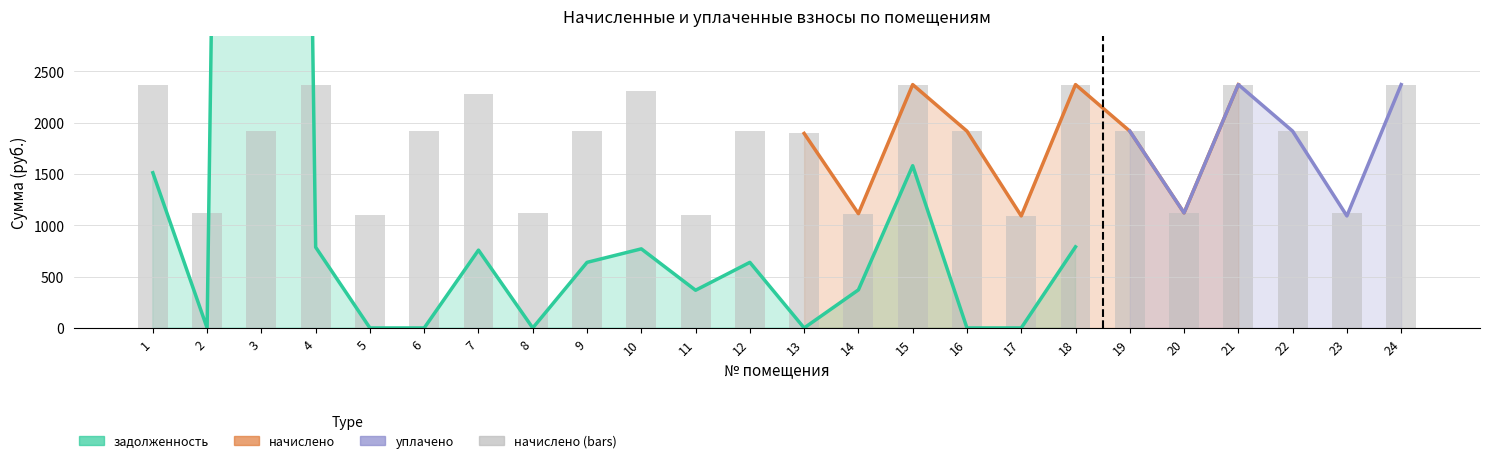

Rank the series by their maximum value, from highest to lowest.

задолженность, уплачено, начислено